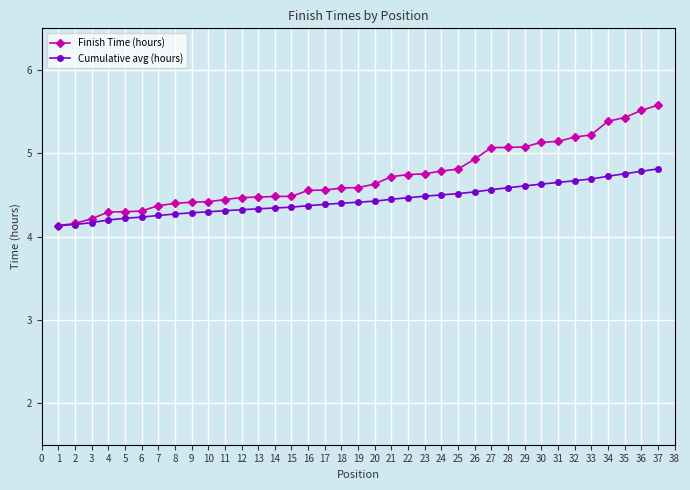

Rank the series by their average value, from lowest to highest.

Cumulative avg (hours), Finish Time (hours)